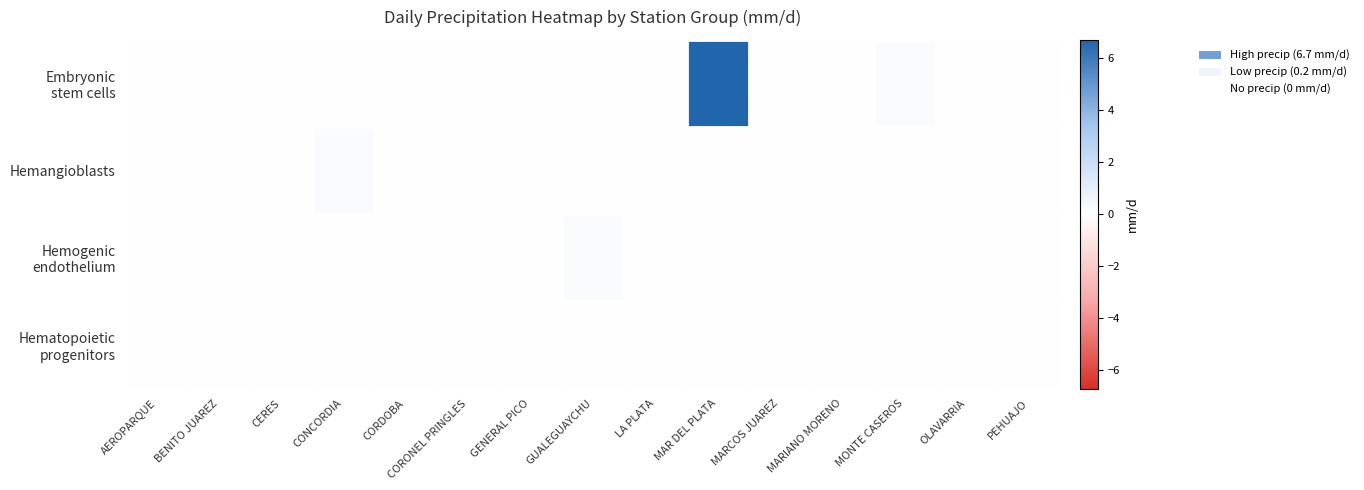

What is the spread (max minus min) of values at CONCORDIA?

0.2